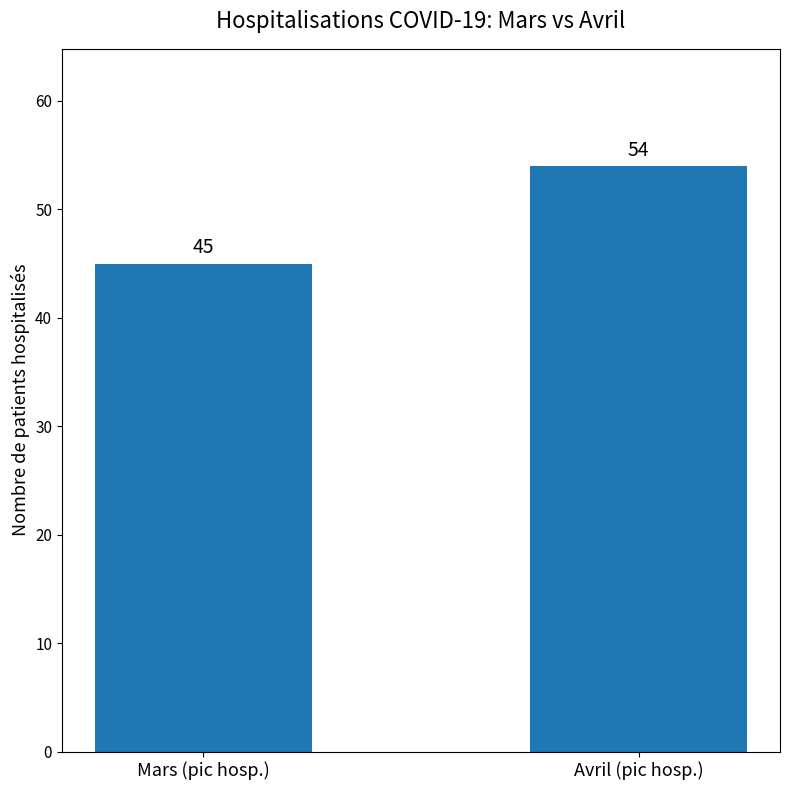

How many distinct data groups are displayed?

1